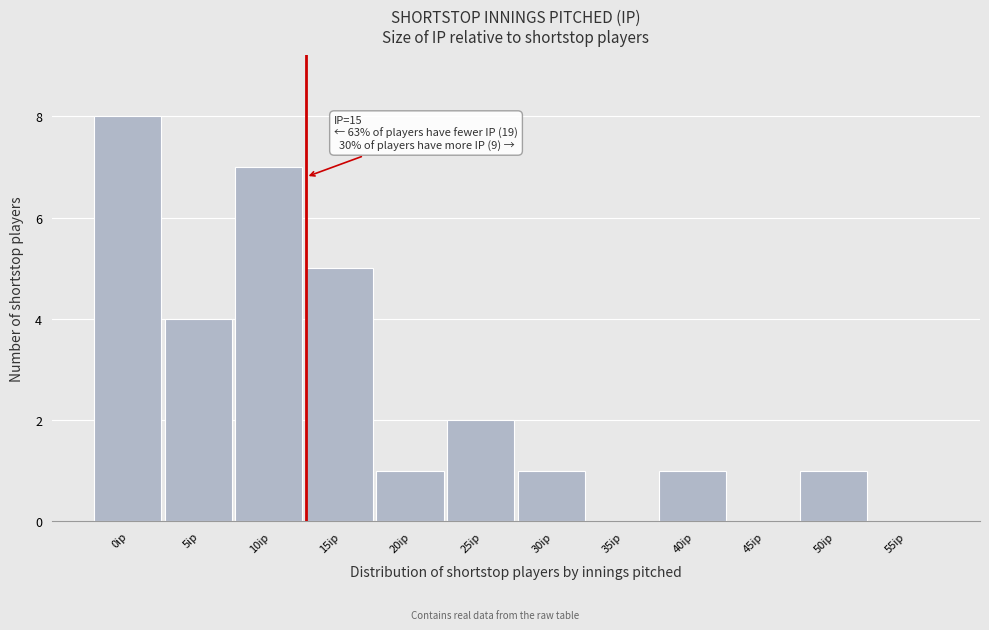

Reading right to left, list all the values displayed in this chart.

55ip=0	50ip=1	45ip=0	40ip=1	35ip=0	30ip=1	25ip=2	20ip=1	15ip=5	10ip=7	5ip=4	0ip=8